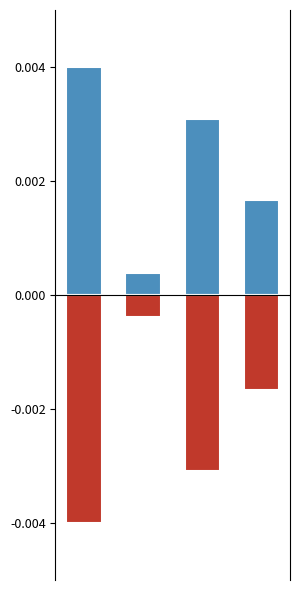

How many bars are there in each group?

2